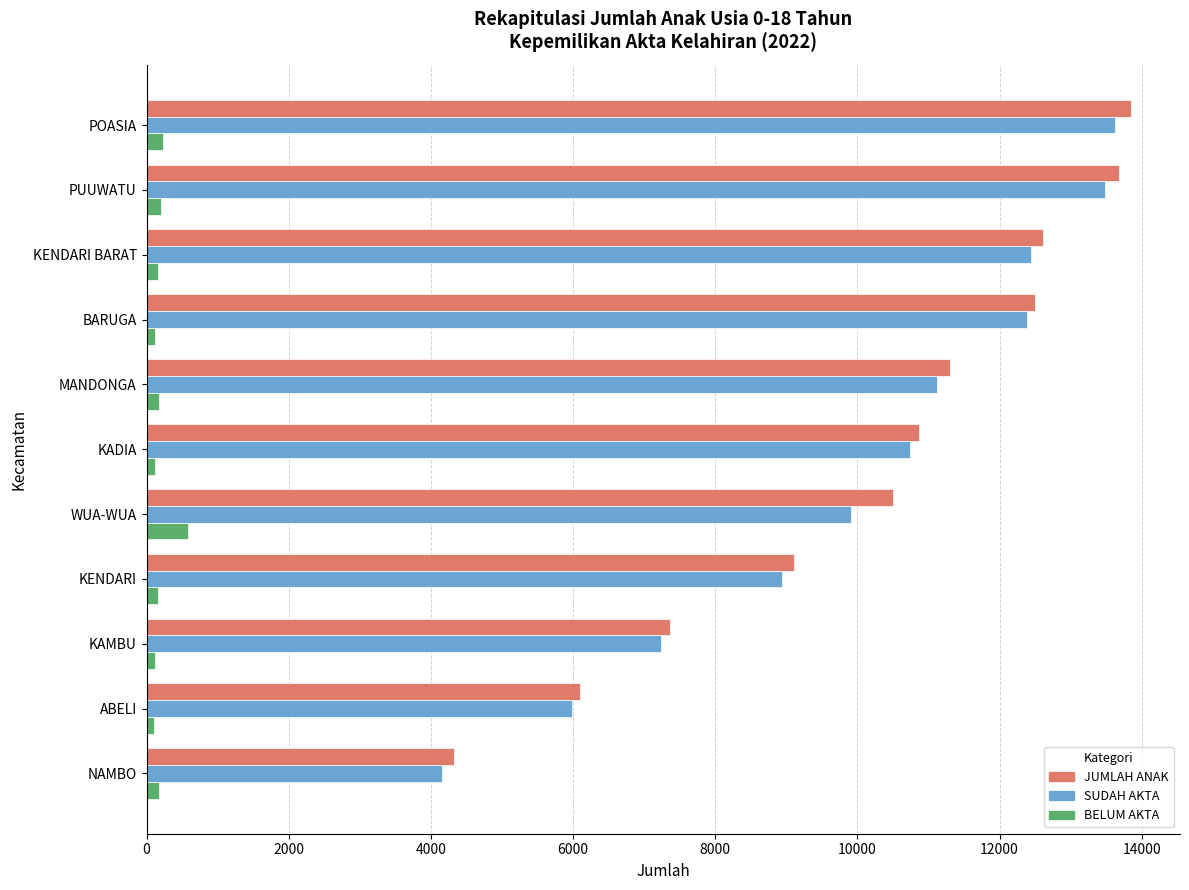

List the series in order of their peak value, highest first.

JUMLAH ANAK, SUDAH AKTA, BELUM AKTA